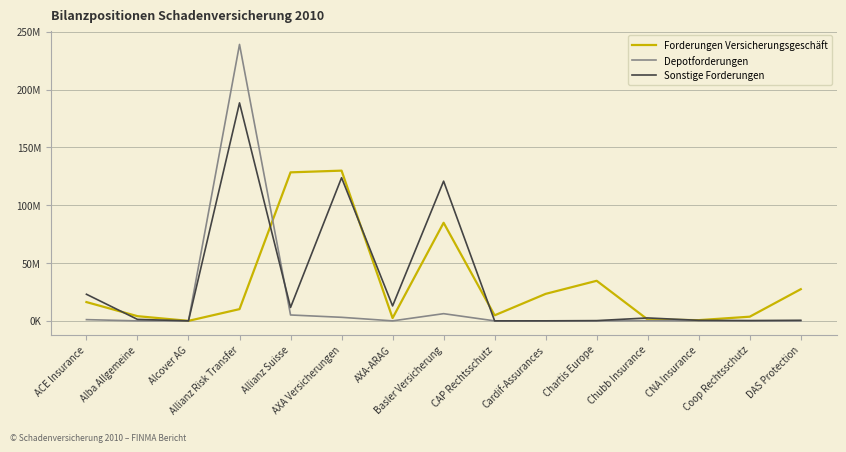

Where does the Sonstige Forderungen series first go above 1275747?

ACE Insurance